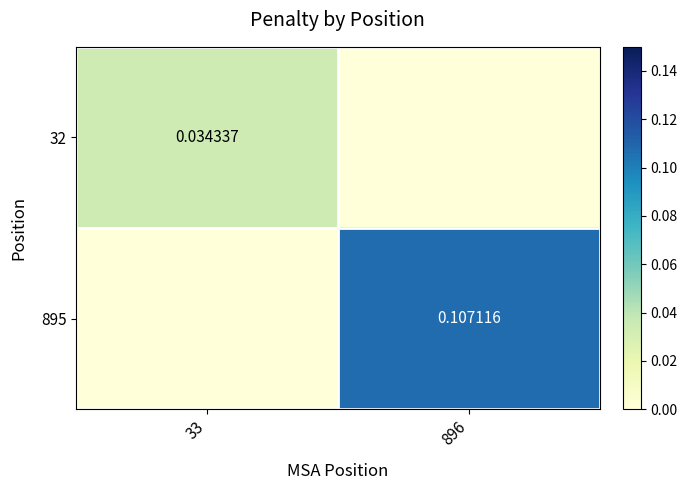

The 32 series shows 0.0 at 896. True or false?

True